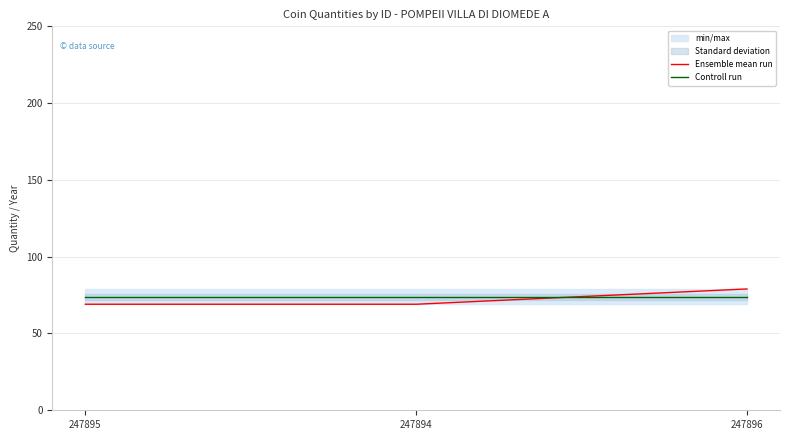

What is the difference between the maximum and second lowest values in the Ensemble mean run series?

10.0